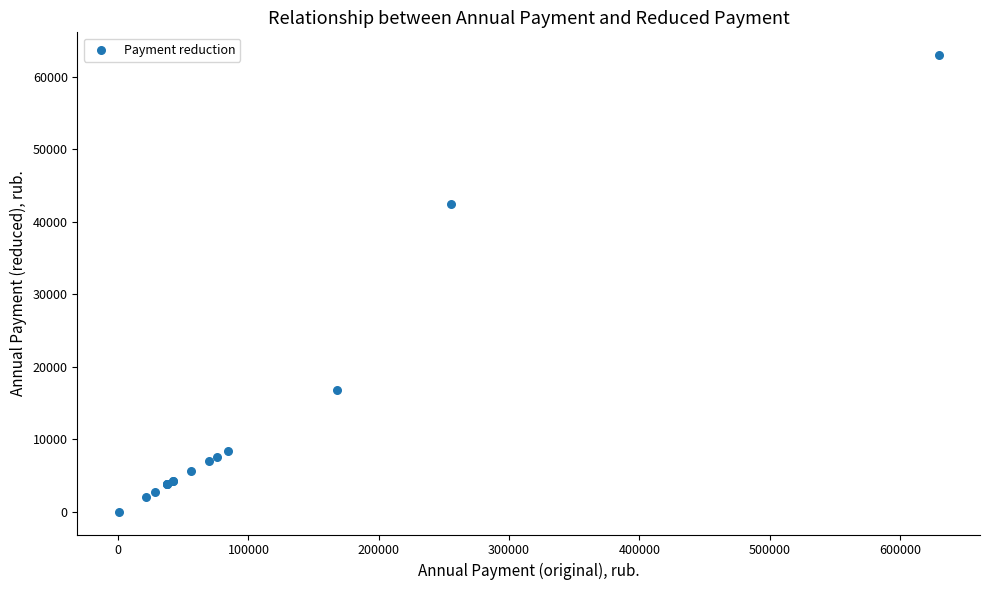

What Y value in the scatter plot is closest to 31514?

42525